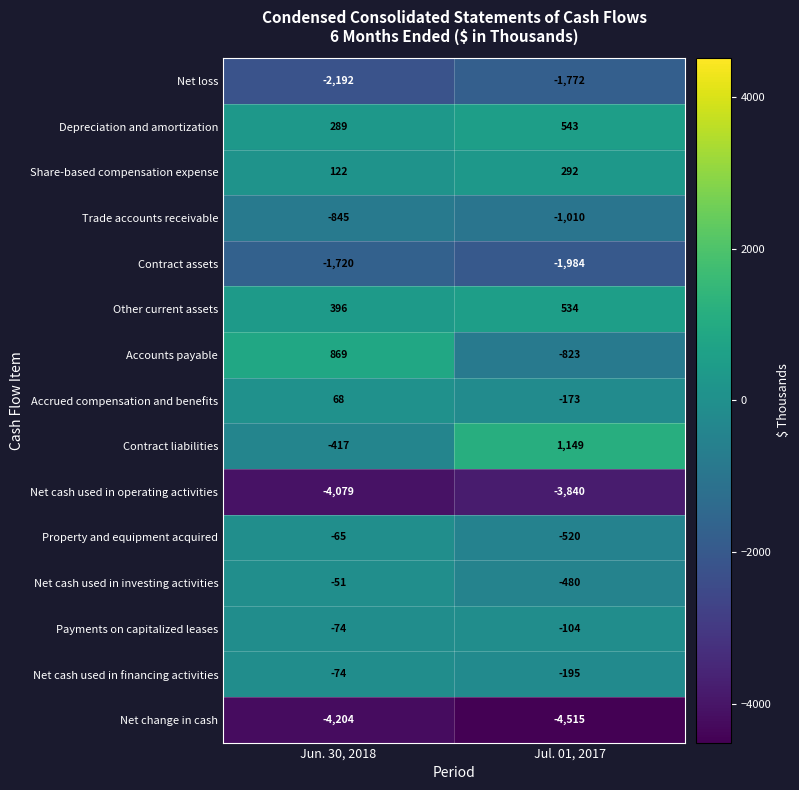

Read the Contract assets value at Jun. 30, 2018, to the nearest 5.

-1720